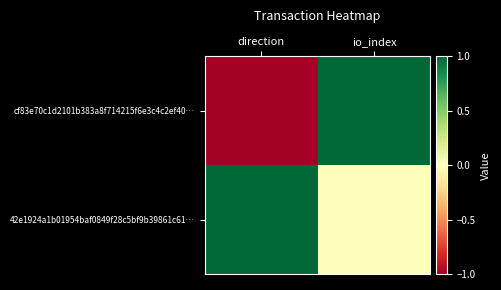

Which series has the largest range (max minus min)?

cf83e70c1d2101b383a8f714215f6e3c4c2ef40…